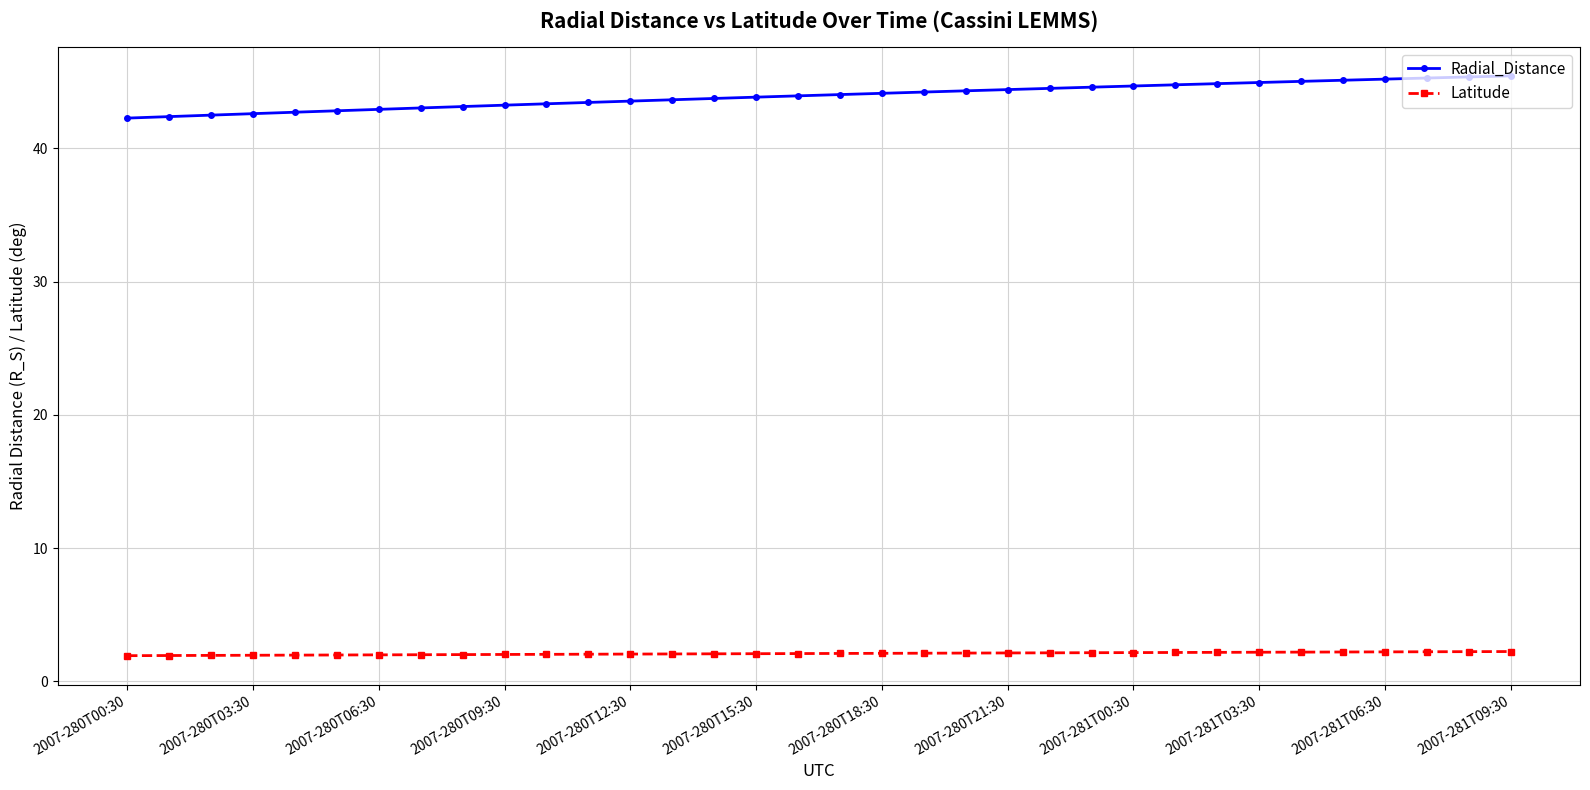

What is the value of the Radial_Distance point at the 32nd from the left?

45.3